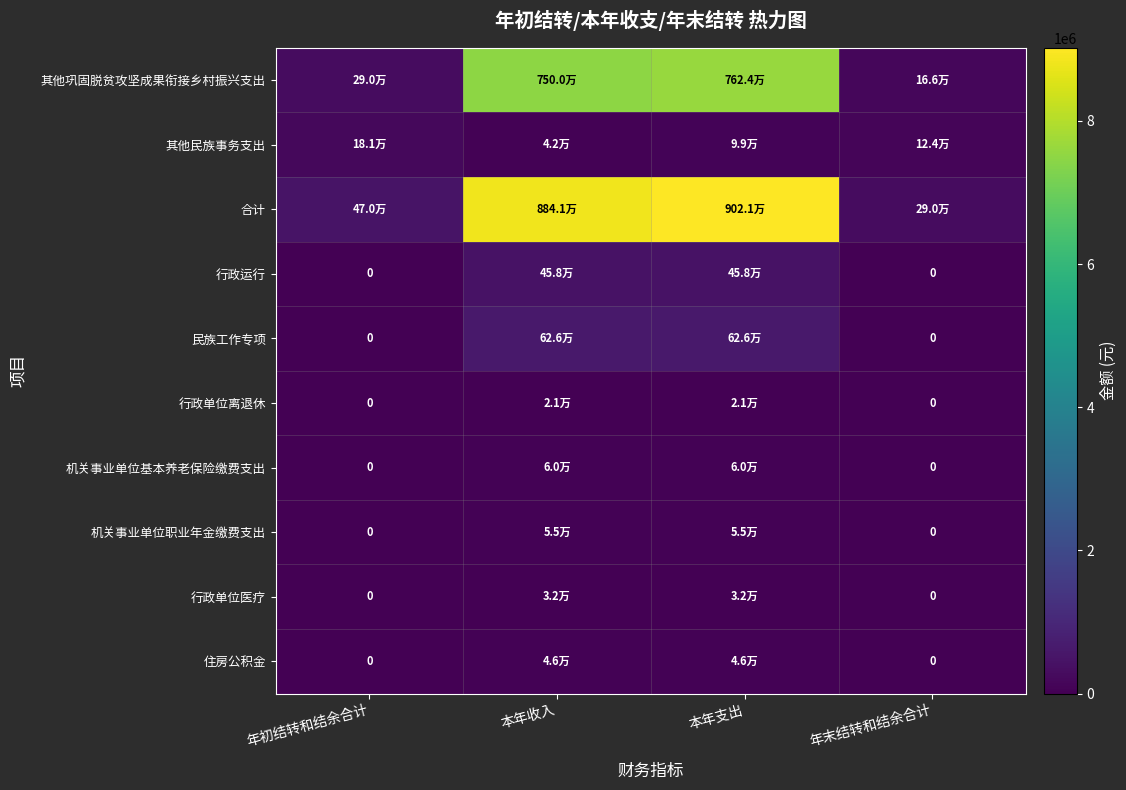

At which label does 住房公积金 reach its peak?

本年收入